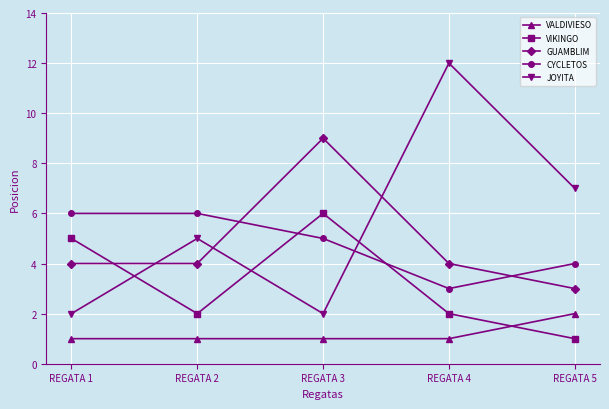

At which category is the sum across all series the highest?

REGATA 3